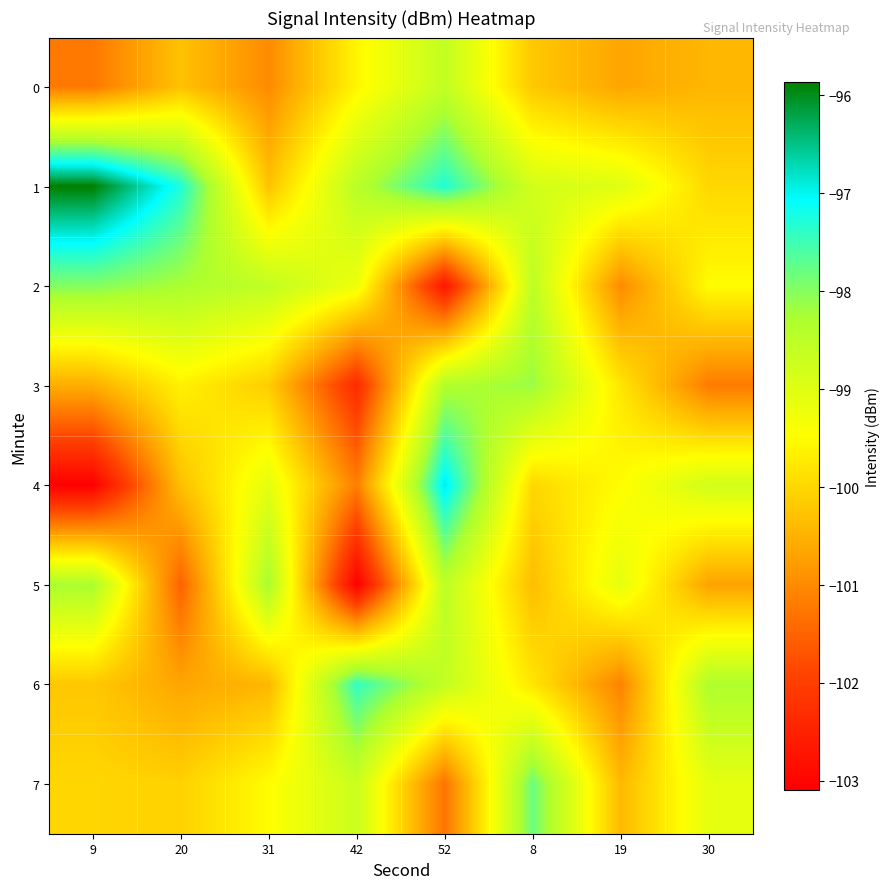

Reading left to right, list all the values displayed in this chart.

0: 9=-101.2	20=-100.3	31=-101.0	42=-99.6	52=-98.6	8=-100.2	19=-100.7	30=-100.4
1: 9=-95.9	20=-97.3	31=-100.3	42=-98.5	52=-97.3	8=-98.8	19=-99.0	30=-100.0
2: 9=-98.0	20=-98.3	31=-98.6	42=-99.2	52=-102.7	8=-98.5	19=-101.0	30=-99.5
3: 9=-100.5	20=-99.7	31=-100.1	42=-102.3	52=-98.3	8=-98.1	19=-99.8	30=-101.2
4: 9=-103.1	20=-100.3	31=-99.1	42=-101.2	52=-96.9	8=-100.0	19=-99.5	30=-98.8
5: 9=-98.3	20=-101.5	31=-98.2	42=-103.1	52=-98.5	8=-100.3	19=-99.1	30=-100.7
6: 9=-100.2	20=-100.7	31=-100.4	42=-97.4	52=-98.6	8=-99.8	19=-101.1	30=-98.3
7: 9=-100.0	20=-100.1	31=-99.5	42=-98.7	52=-101.3	8=-97.8	19=-100.4	30=-99.1